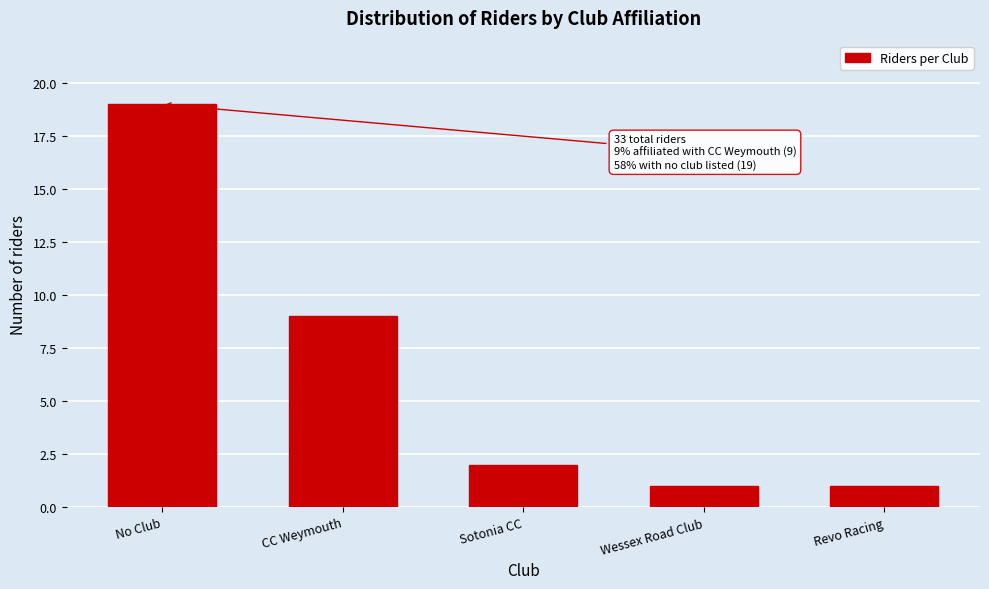

Reading left to right, extract all data points from this chart.

19	9	2	1	1